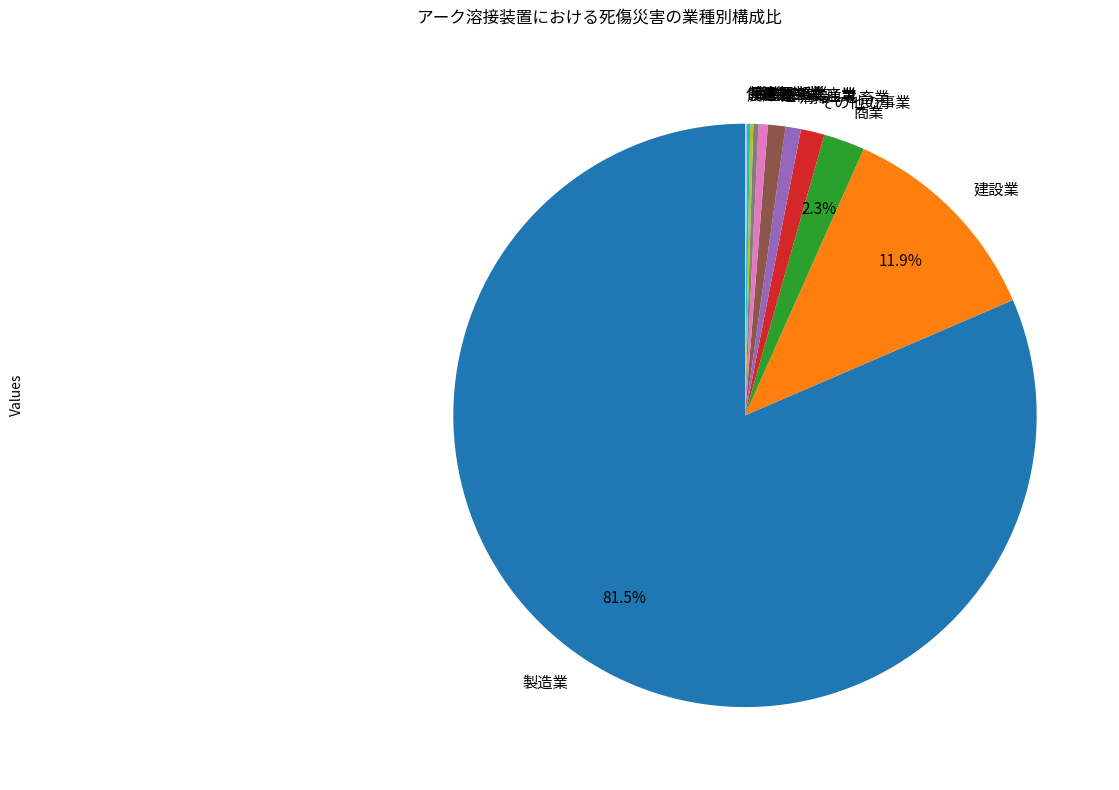

Between 畜産・水産業 and 商業, which is larger?

商業